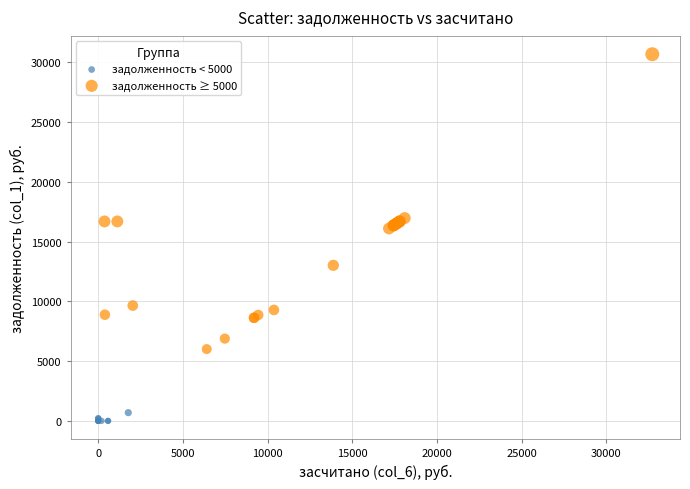

Which series contains the lowest Y value?

задолженность < 5000